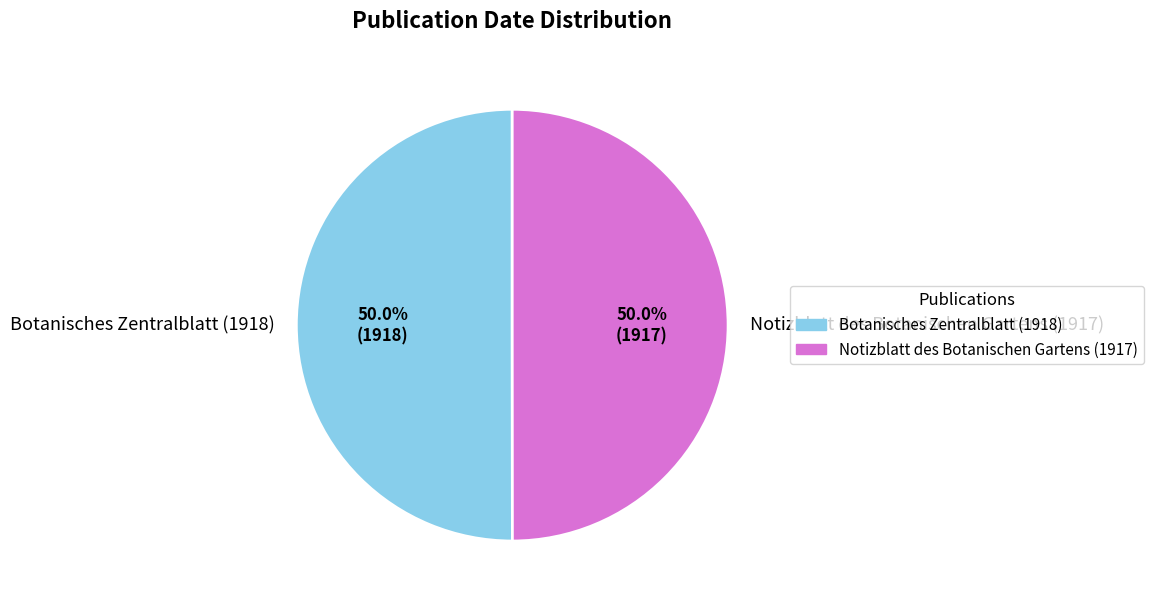

The Notizblatt des Botanischen Gartens (1917) slice represents 50% of the pie. True or false?

True